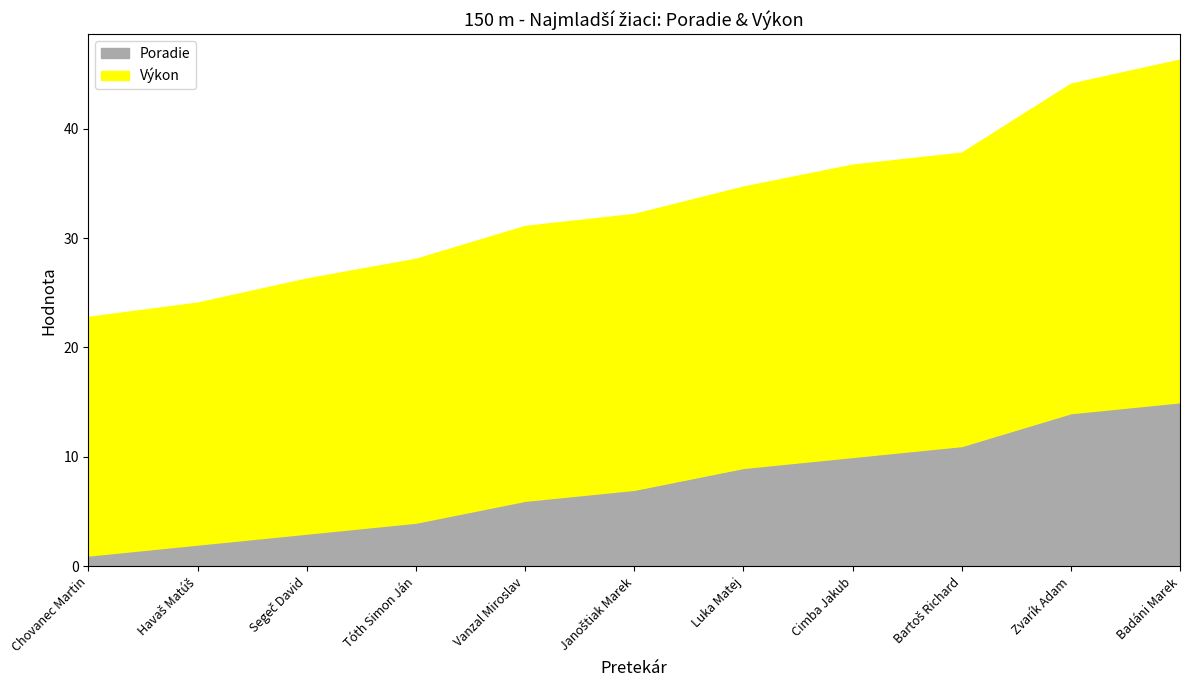

Does the chart display data point markers on the line(s)?

No